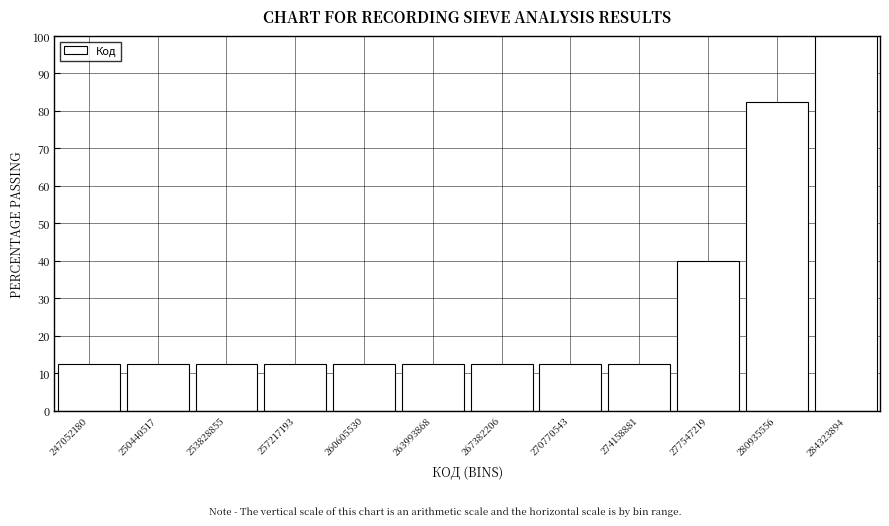

Reading left to right, extract all data points from this chart.

12.5	12.5	12.5	12.5	12.5	12.5	12.5	12.5	12.5	40.0	82.5	100.0